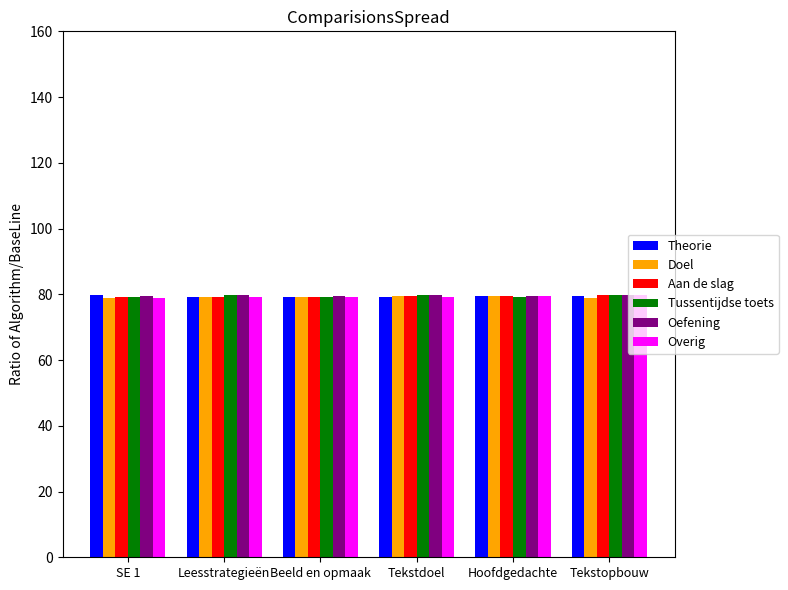

What is the sum of all Overig values?

475.9